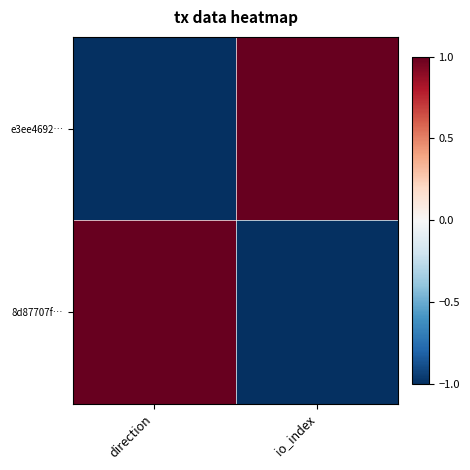

Count the number of categories in the chart.

2